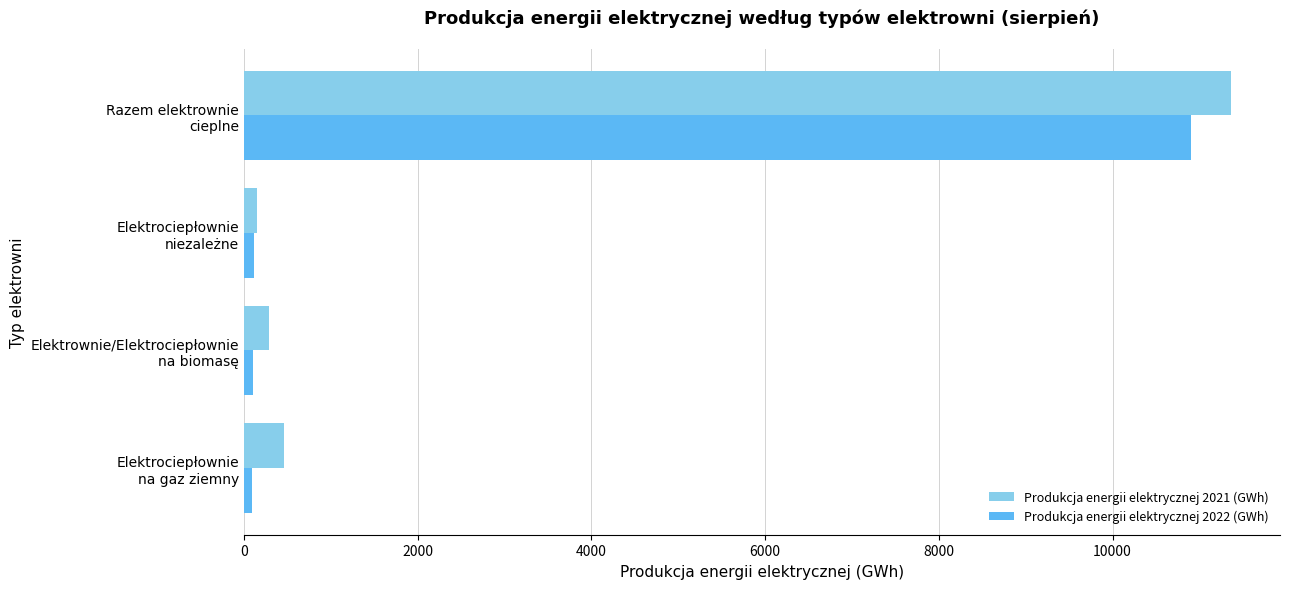

What is the difference between the maximum and minimum values in the Produkcja energii elektrycznej 2022 (GWh) series?

10811.3